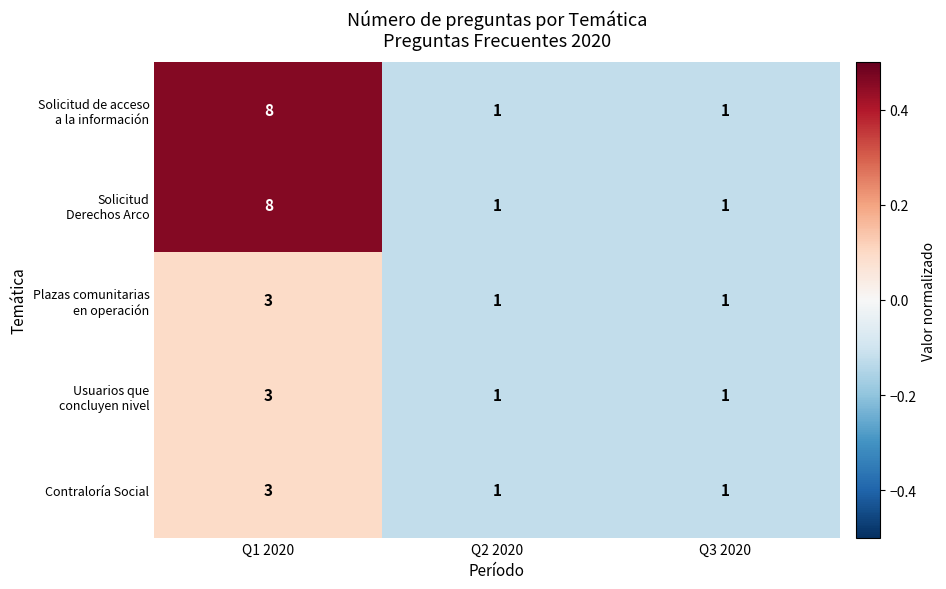

What is the spread (max minus min) of values at Q1 2020?

5